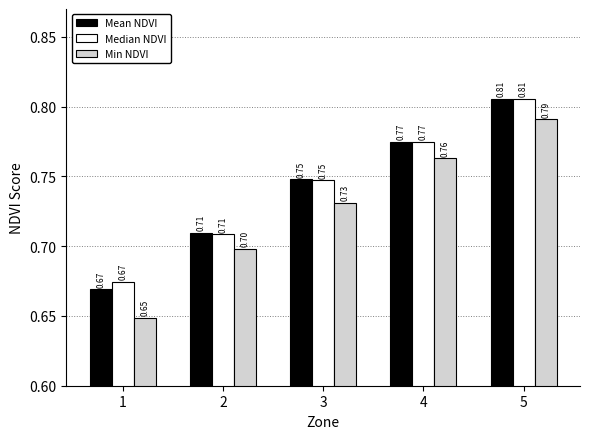

How many groups of bars are there?

5